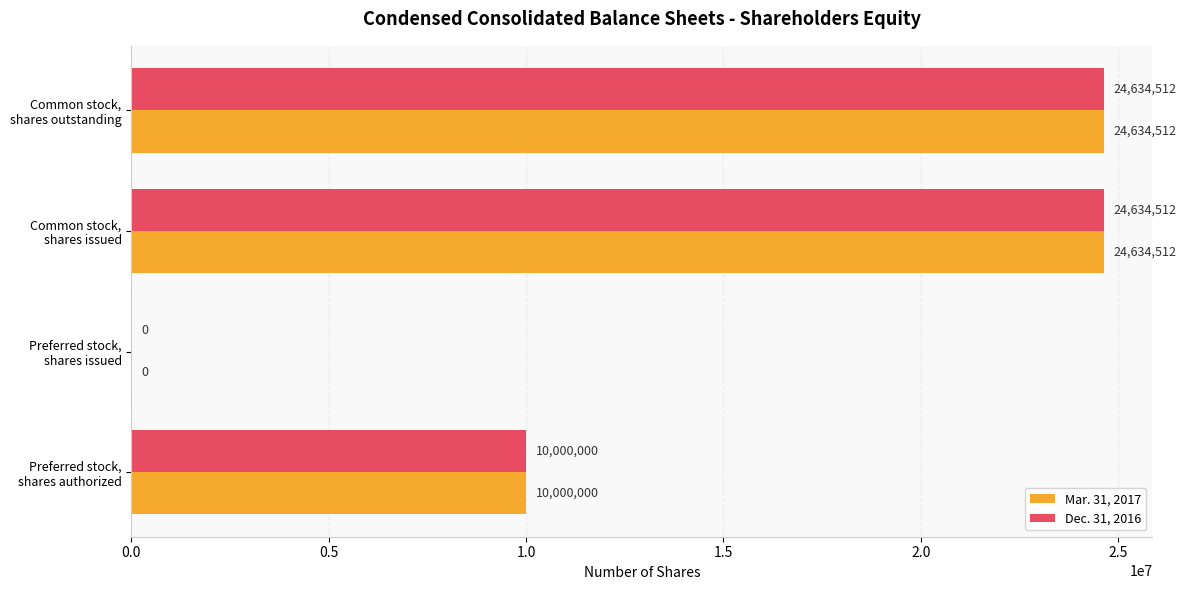

What is the sum of all Dec. 31, 2016 values?

59269024